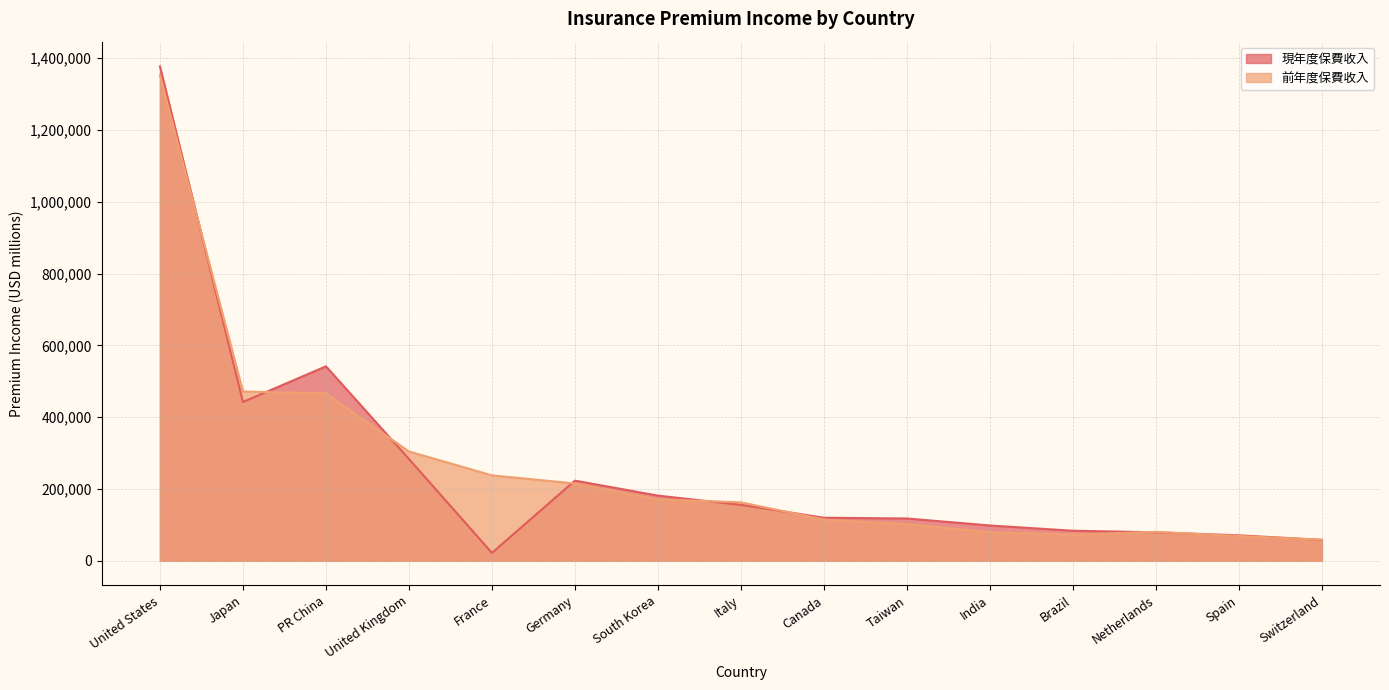

Reading left to right, list all the values displayed in this chart.

現年度保費收入: 1377114	442050	541446	283331	21603	222978	181218	155509	119520	117474	98003	83315	79013	70547	57904
前年度保費收入: 1352385	471295	466131	304208	237644	215021	170862	162383	114523	101445	79311	72646	80130	68599	58369